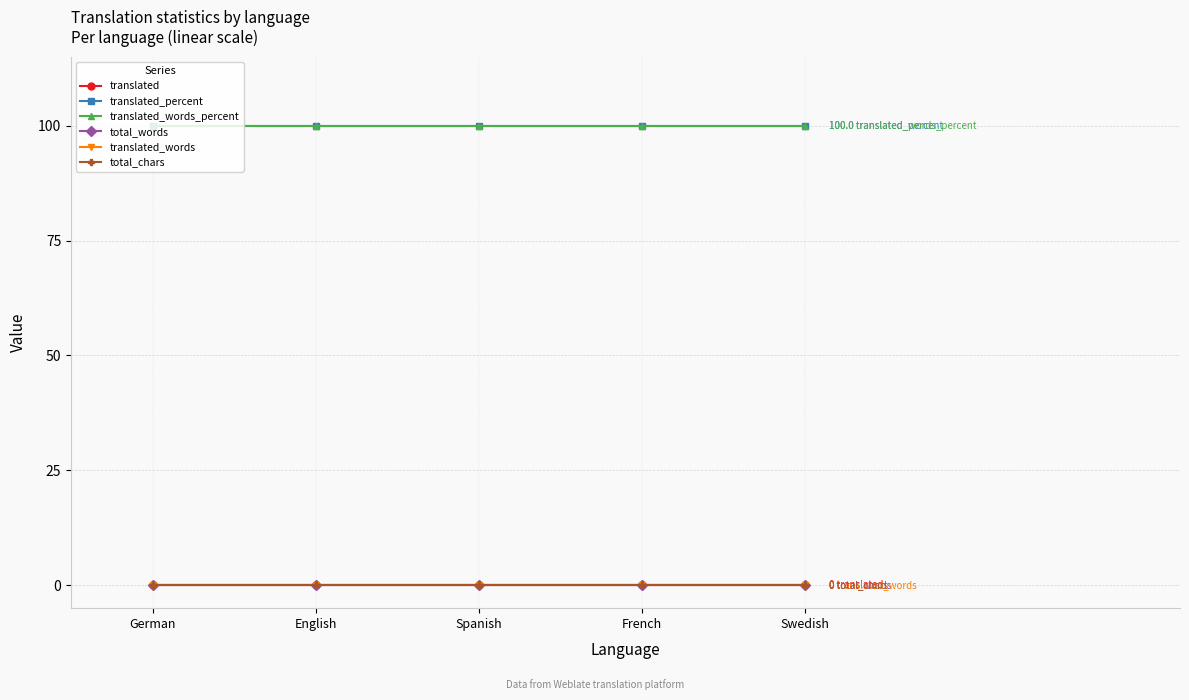

Reading left to right, what are all the values shown in this chart?

translated: German=0	English=0	Spanish=0	French=0	Swedish=0
translated_percent: German=100	English=100	Spanish=100	French=100	Swedish=100
translated_words_percent: German=100	English=100	Spanish=100	French=100	Swedish=100
total_words: German=0	English=0	Spanish=0	French=0	Swedish=0
translated_words: German=0	English=0	Spanish=0	French=0	Swedish=0
total_chars: German=0	English=0	Spanish=0	French=0	Swedish=0